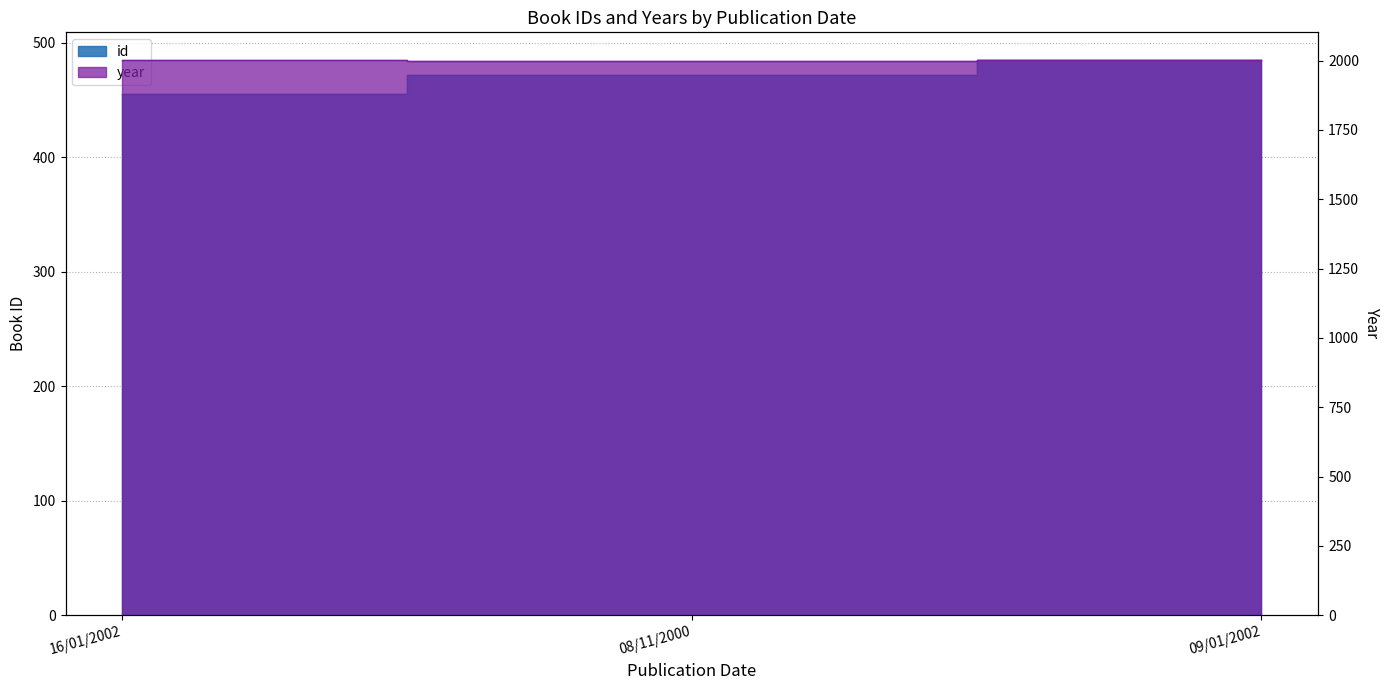

Which has a higher value, 09/01/2002 or 16/01/2002?

09/01/2002